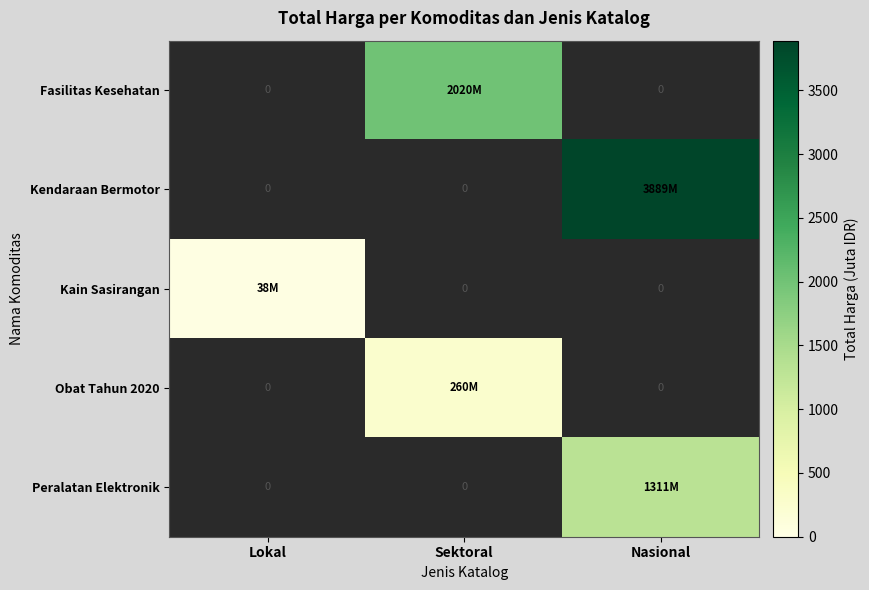

Which series changed the most between Lokal and Sektoral?

Fasilitas Kesehatan